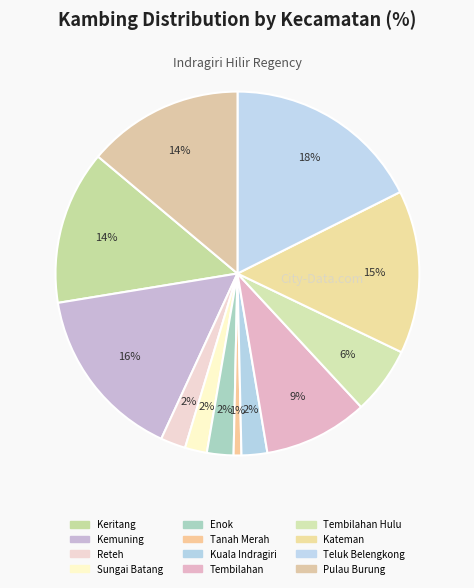

To the nearest percent, what is the difference between the largest and smallest slice percentages?

17%